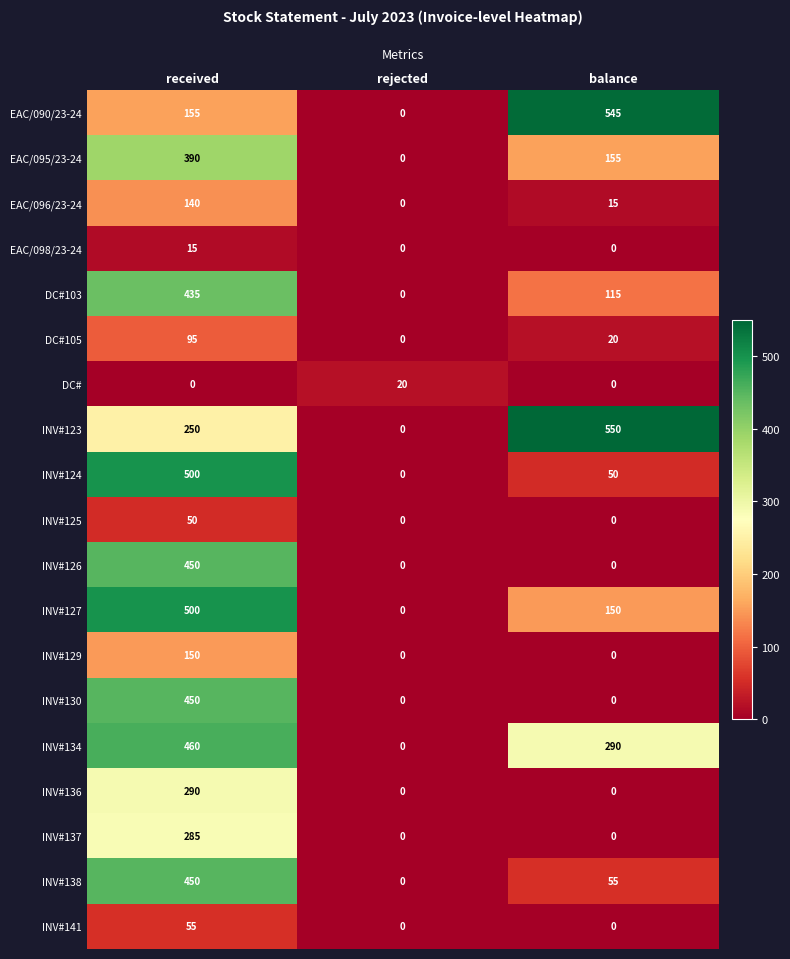

What is the total value across all series at balance?

1945